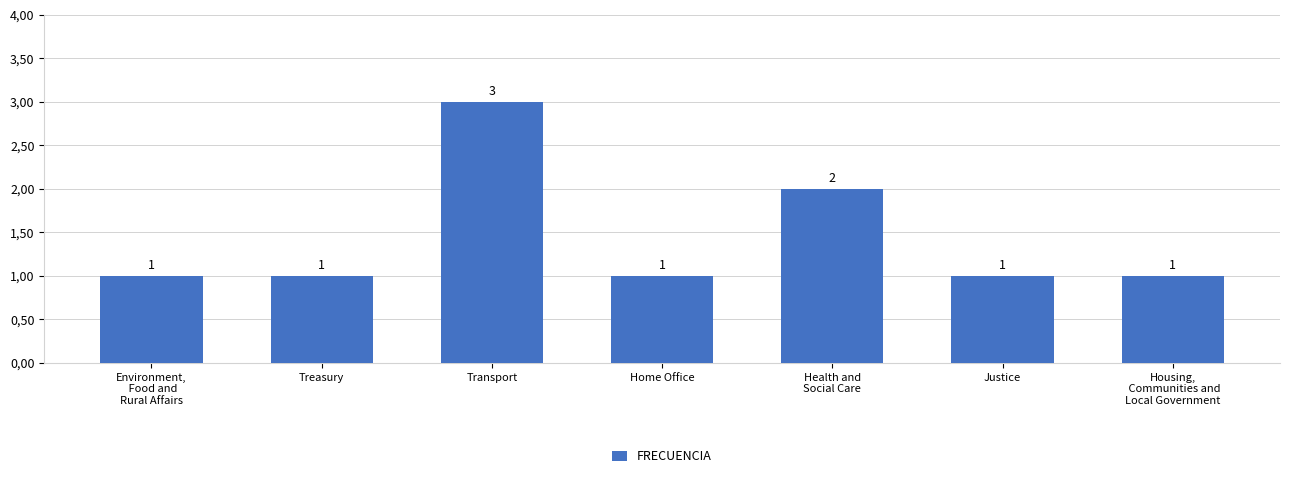

What is the smallest value displayed?

1